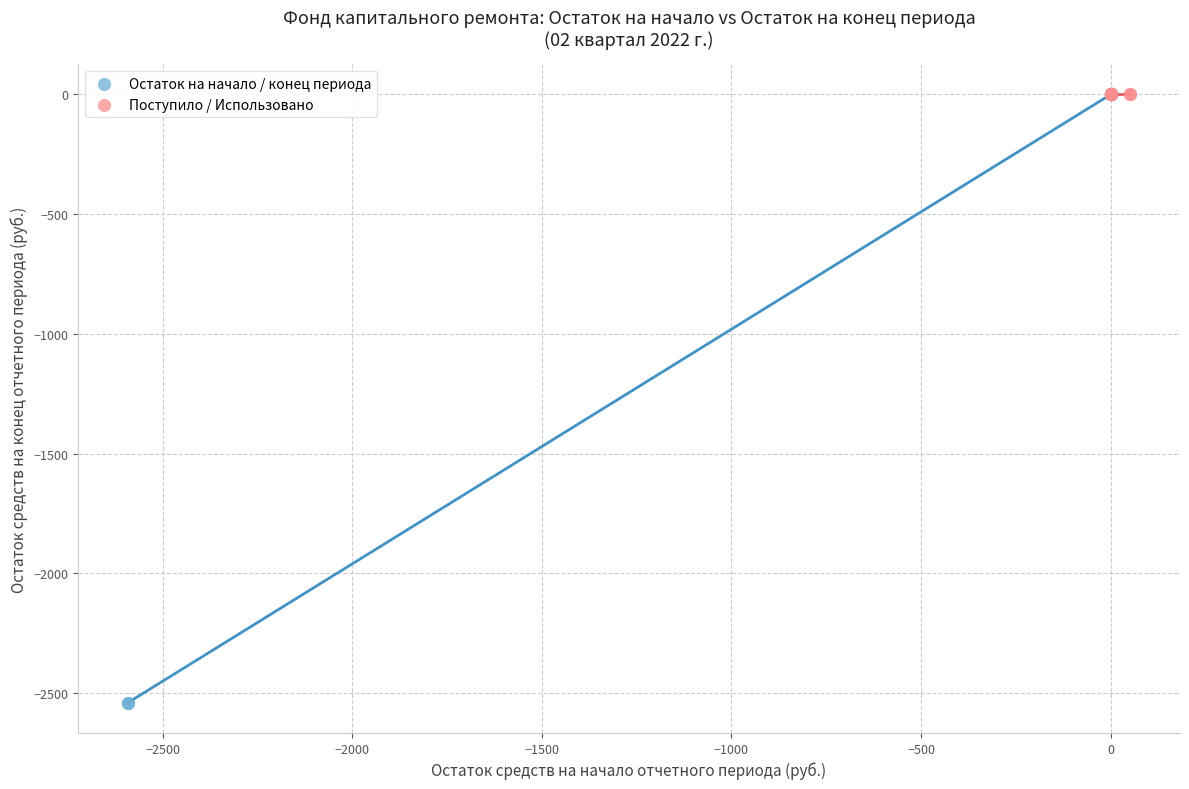

Which series reaches the minimum Y coordinate?

Остаток на начало / конец периода